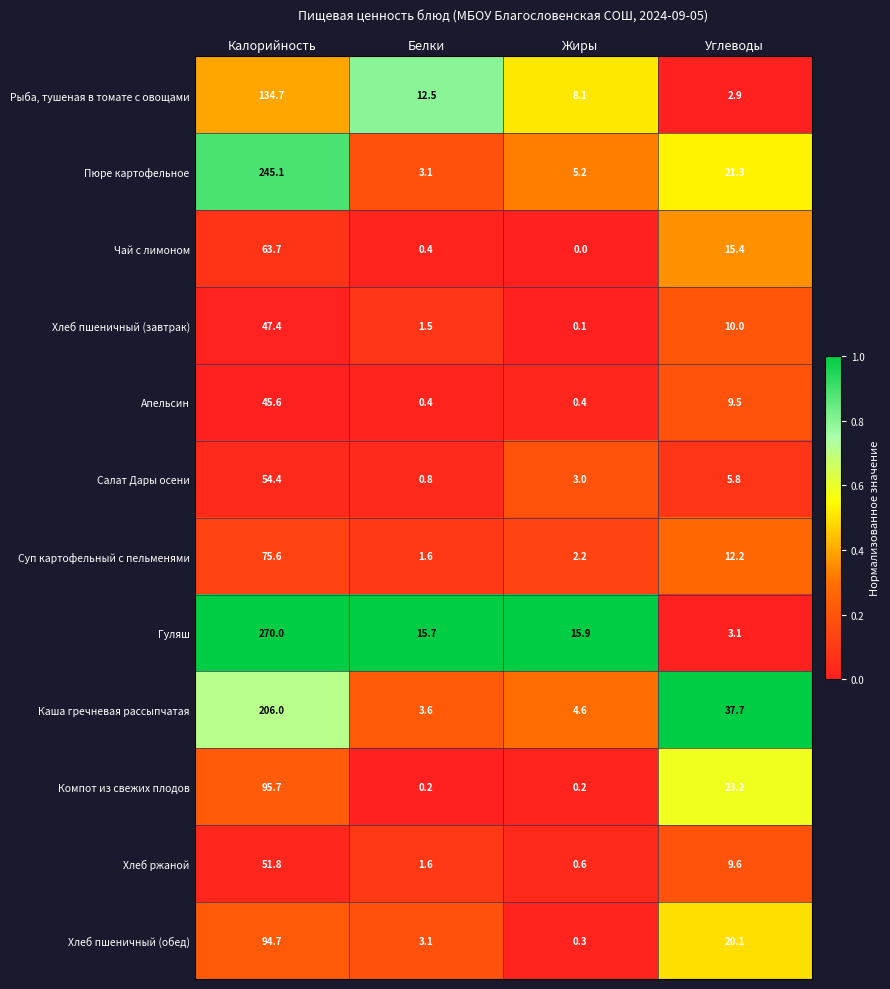

What is the difference between the highest and lowest values at Углеводы?

34.8